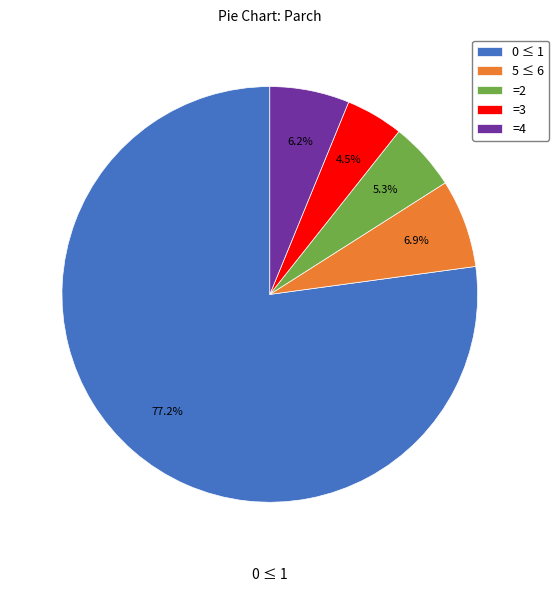

Which slice is the smallest?

=3